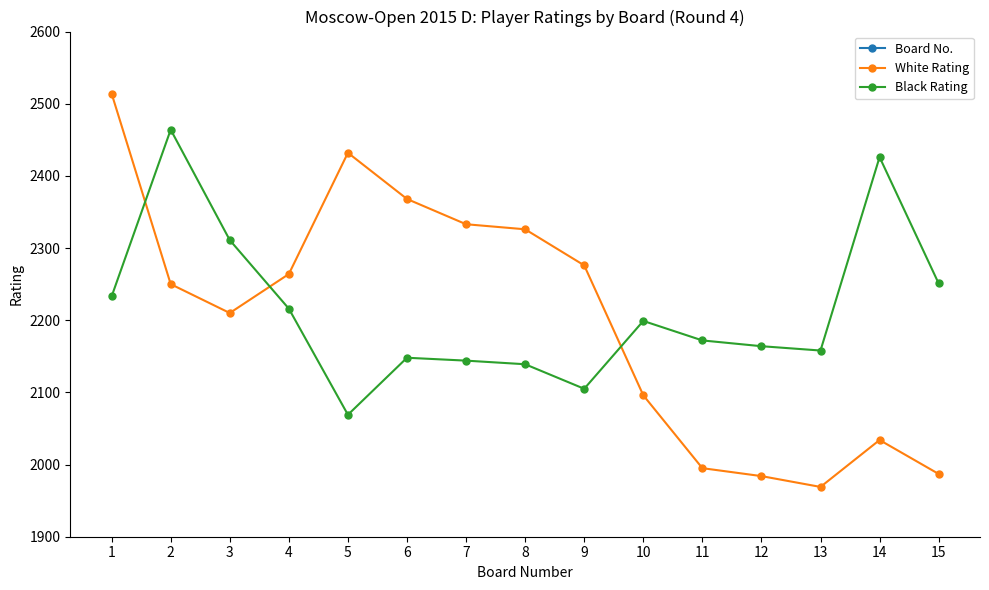

How many values in the White Rating series exceed 2250?

7